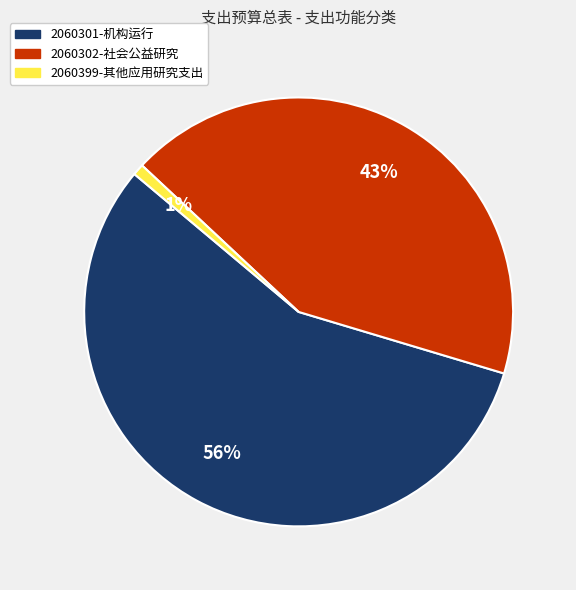

To the nearest percent, what portion does 2060302-社会公益研究 represent?

43%